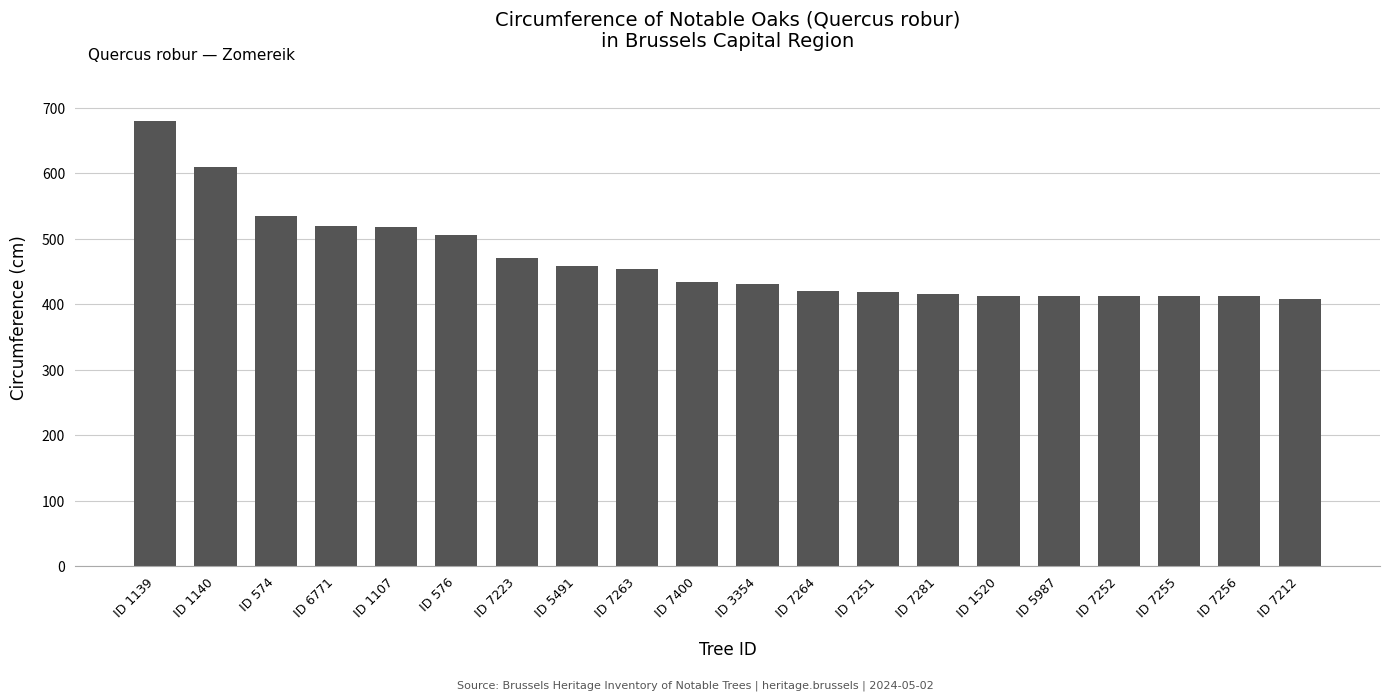

What is the greatest value displayed?

680